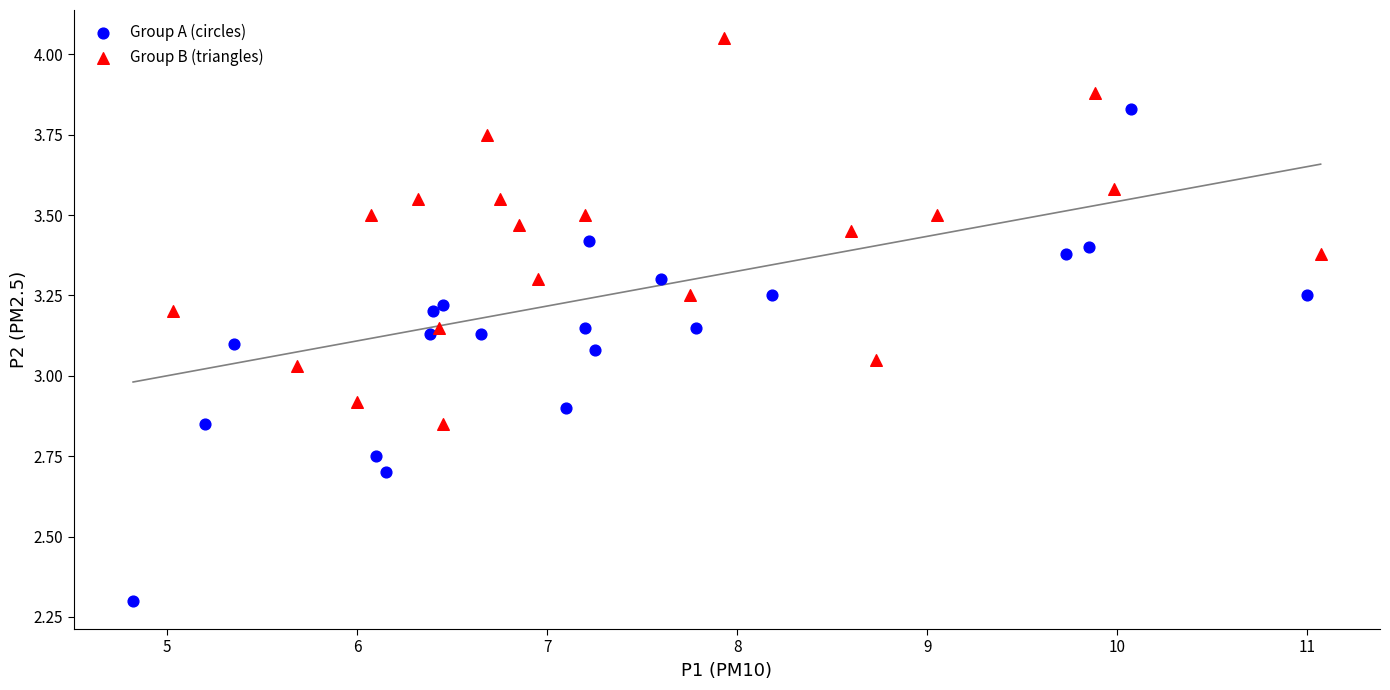

Which series reaches the minimum Y coordinate?

Group A (circles)